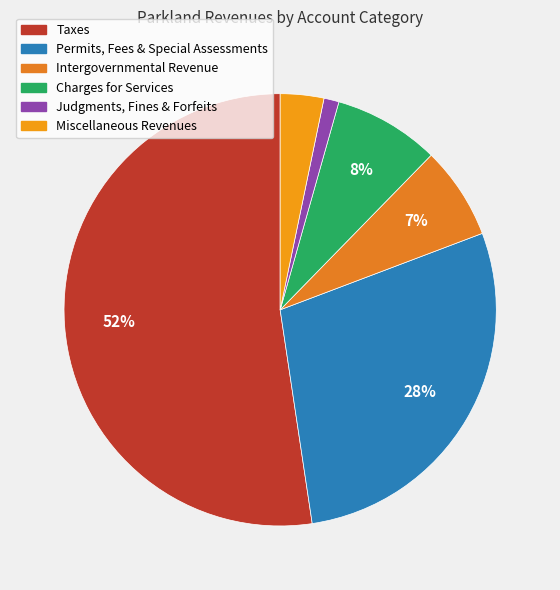

Which slice is the smallest?

Judgments, Fines & Forfeits